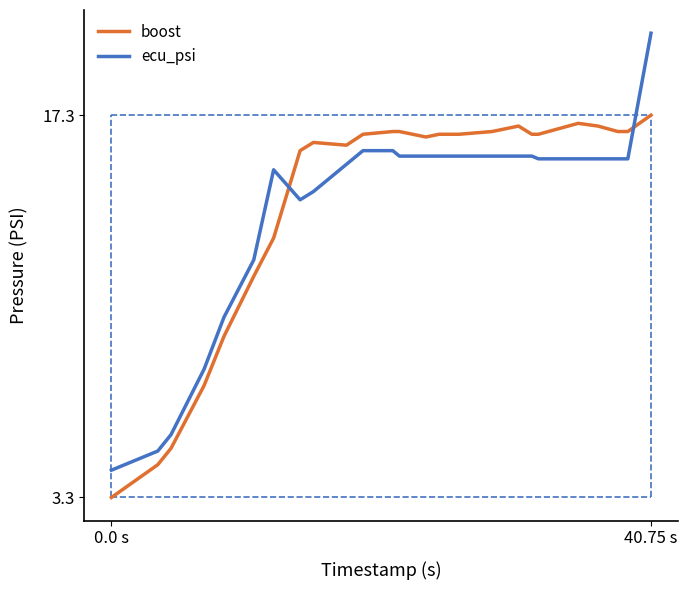

True or false: ecu_psi and boost intersect in this chart.

True